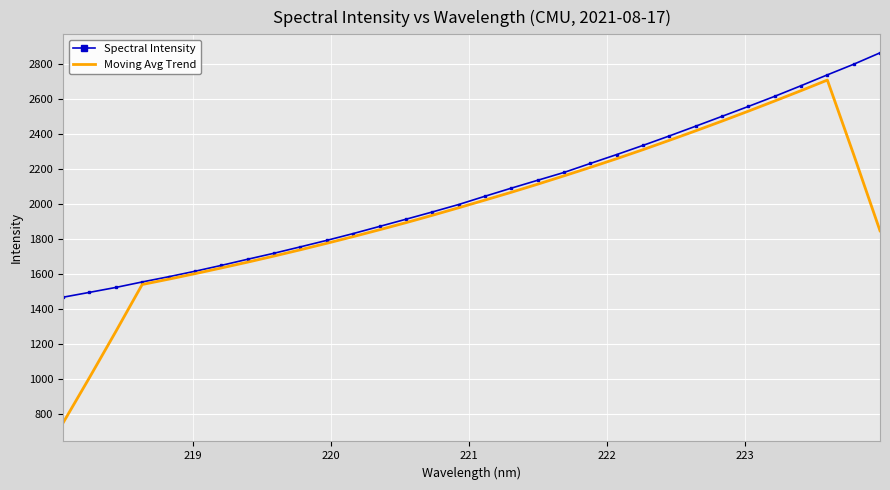

What is the minimum value for Spectral Intensity?

1465.1